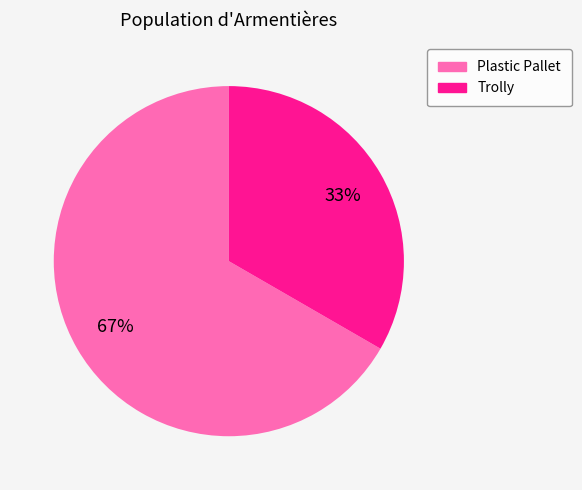

Is there any slice that represents more than half of the pie?

Yes